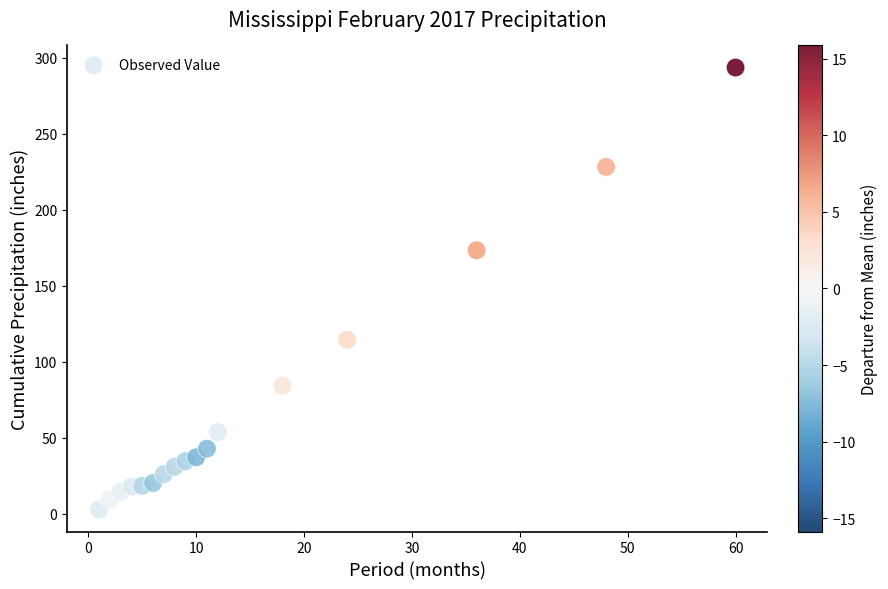

What Y value in the scatter plot is closest to 148?

173.4